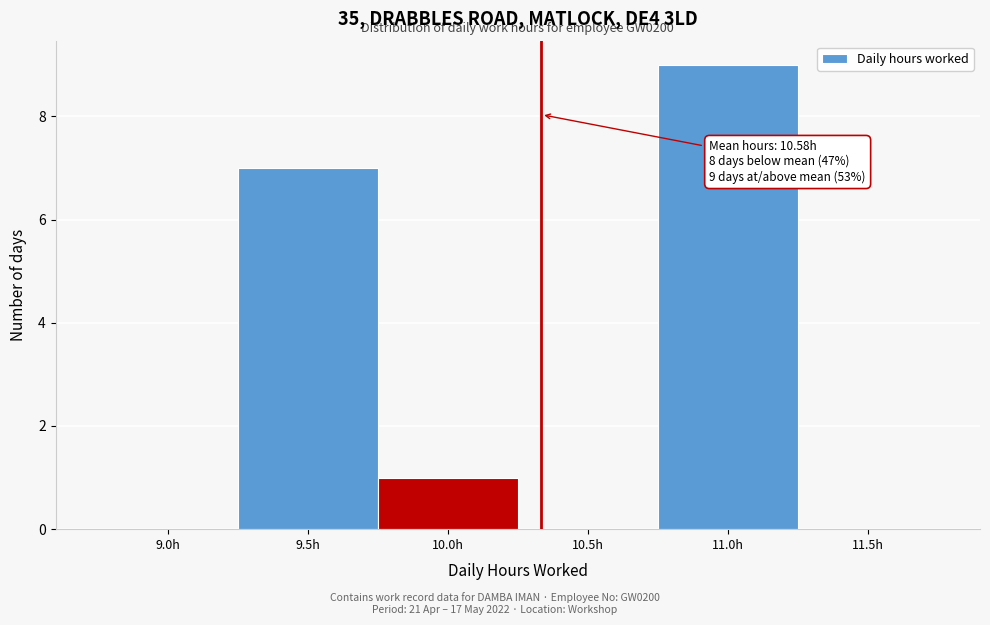

Reading right to left, what are all the values shown in this chart?

11.5h=0	11.0h=9	10.5h=0	10.0h=1	9.5h=7	9.0h=0